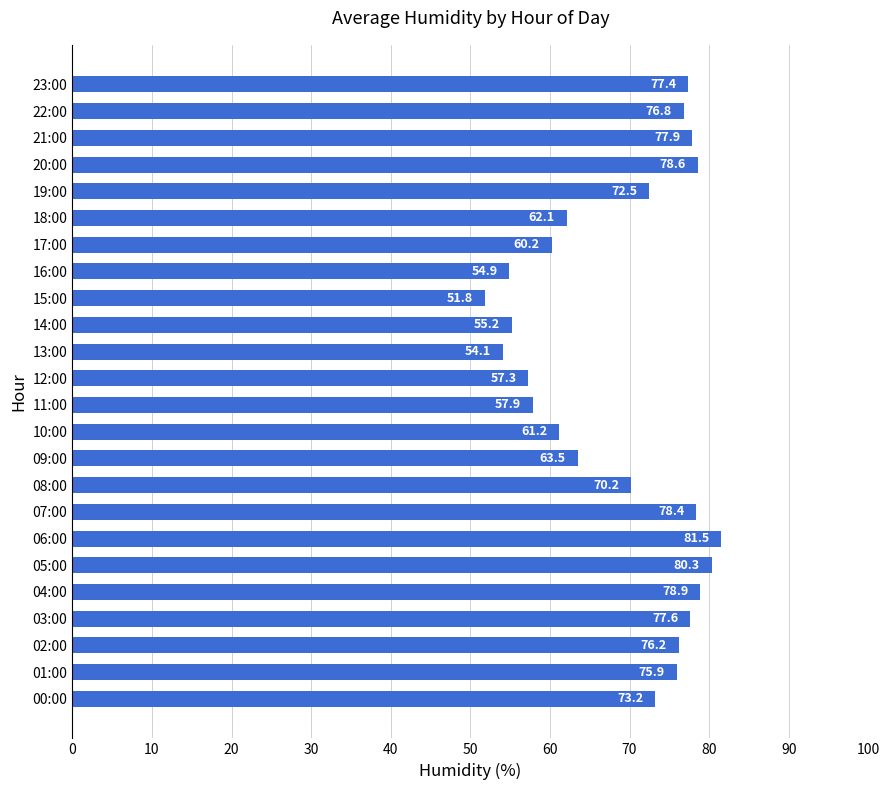

Rank the categories by value from lowest to highest.

15:00, 13:00, 16:00, 14:00, 12:00, 11:00, 17:00, 10:00, 18:00, 09:00, 08:00, 19:00, 00:00, 01:00, 02:00, 22:00, 23:00, 03:00, 21:00, 07:00, 20:00, 04:00, 05:00, 06:00